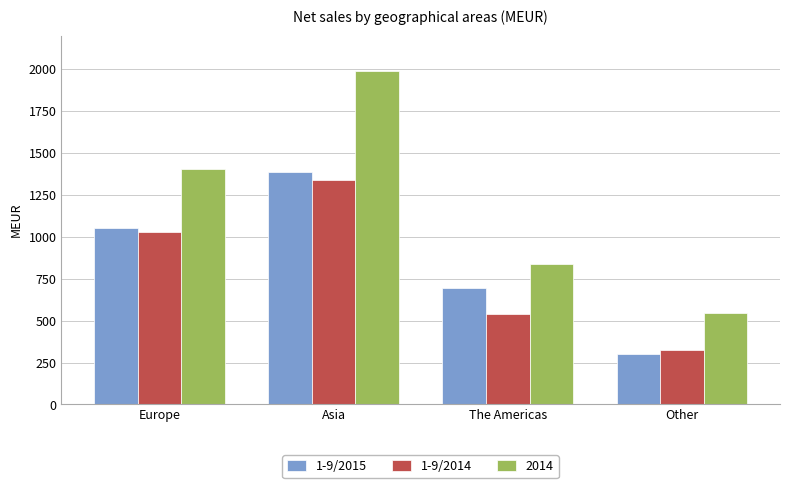

How many bars are there in each group?

3